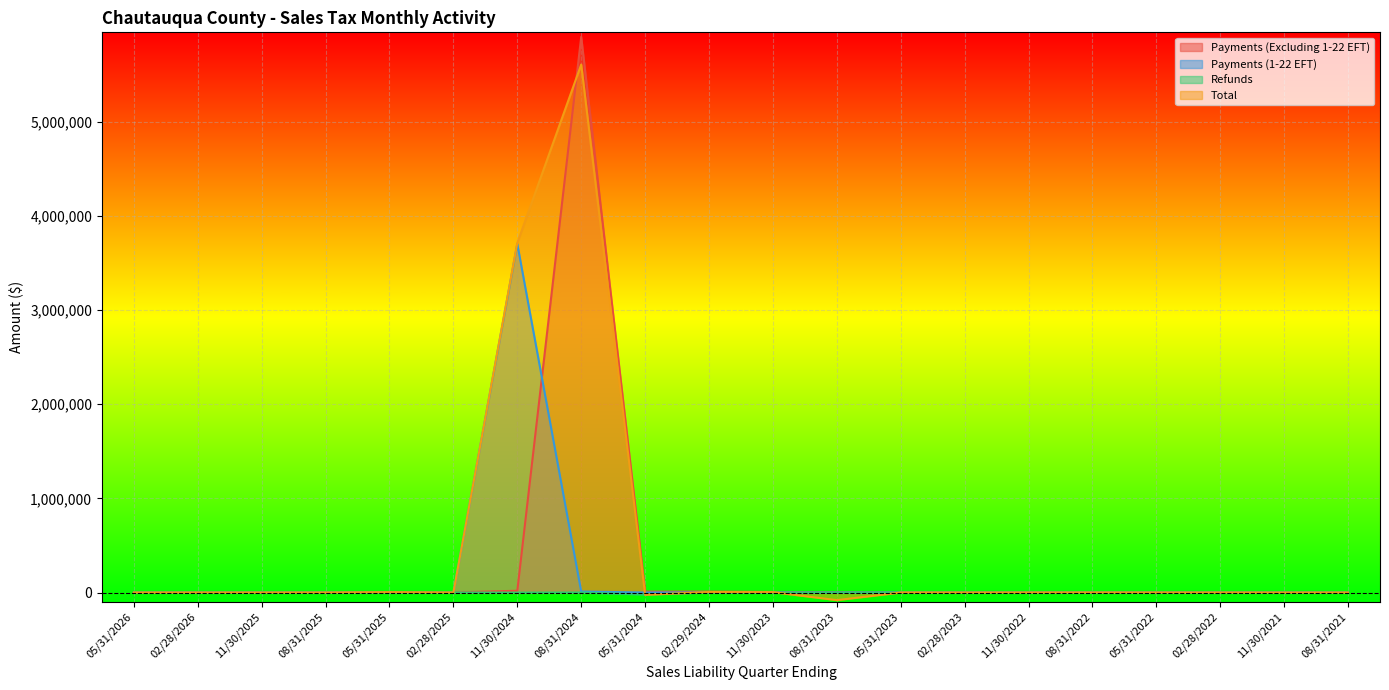

True or false: Payments (Excluding 1-22 EFT) has a value of 157.0 at 02/28/2023.

False